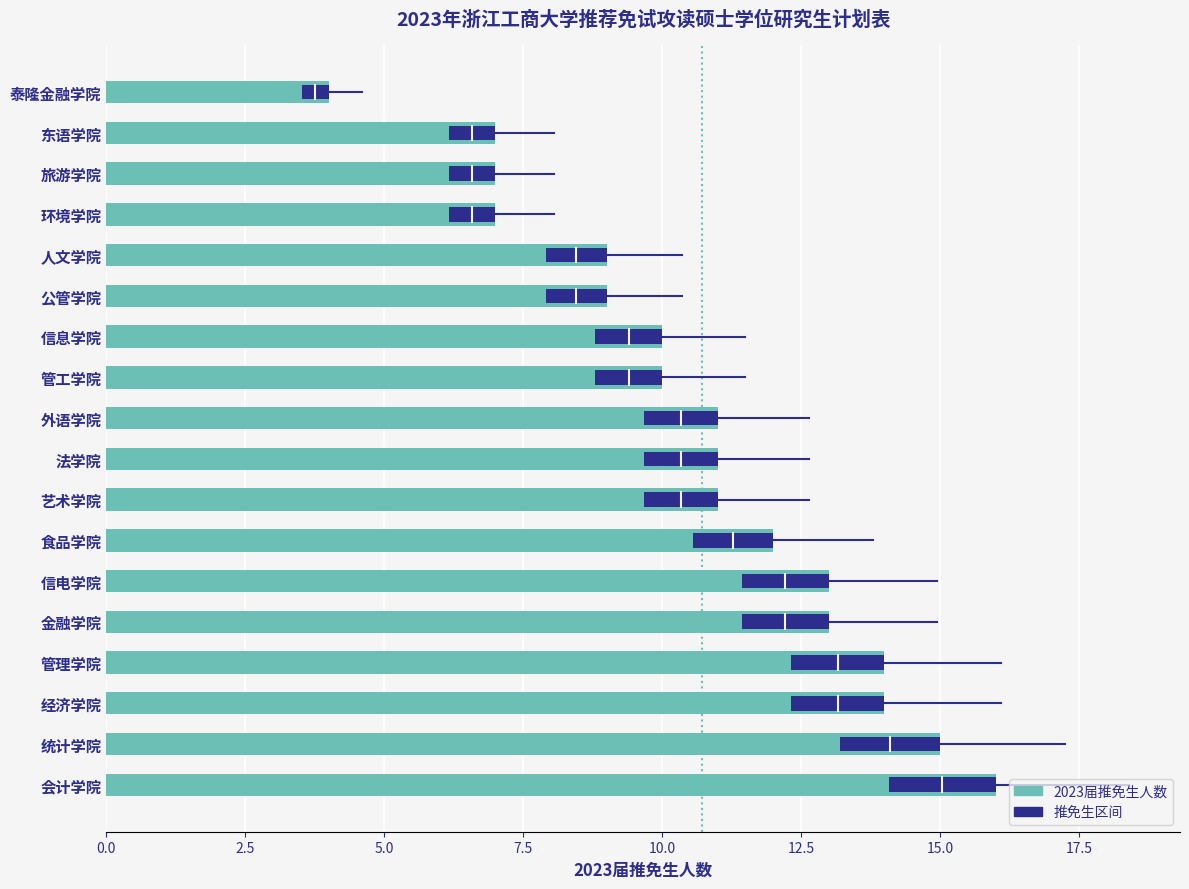

Reading bottom to top, extract all data points from this chart.

16	15	14	14	13	13	12	11	11	11	10	10	9	9	7	7	7	4